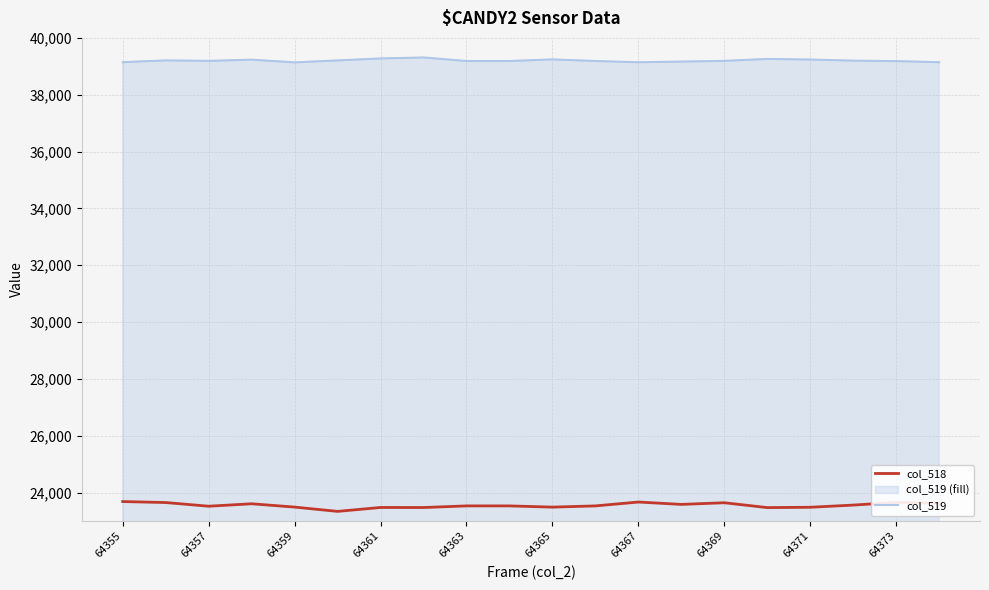

At 64361, list the series in order from smallest to largest.

col_518, col_519